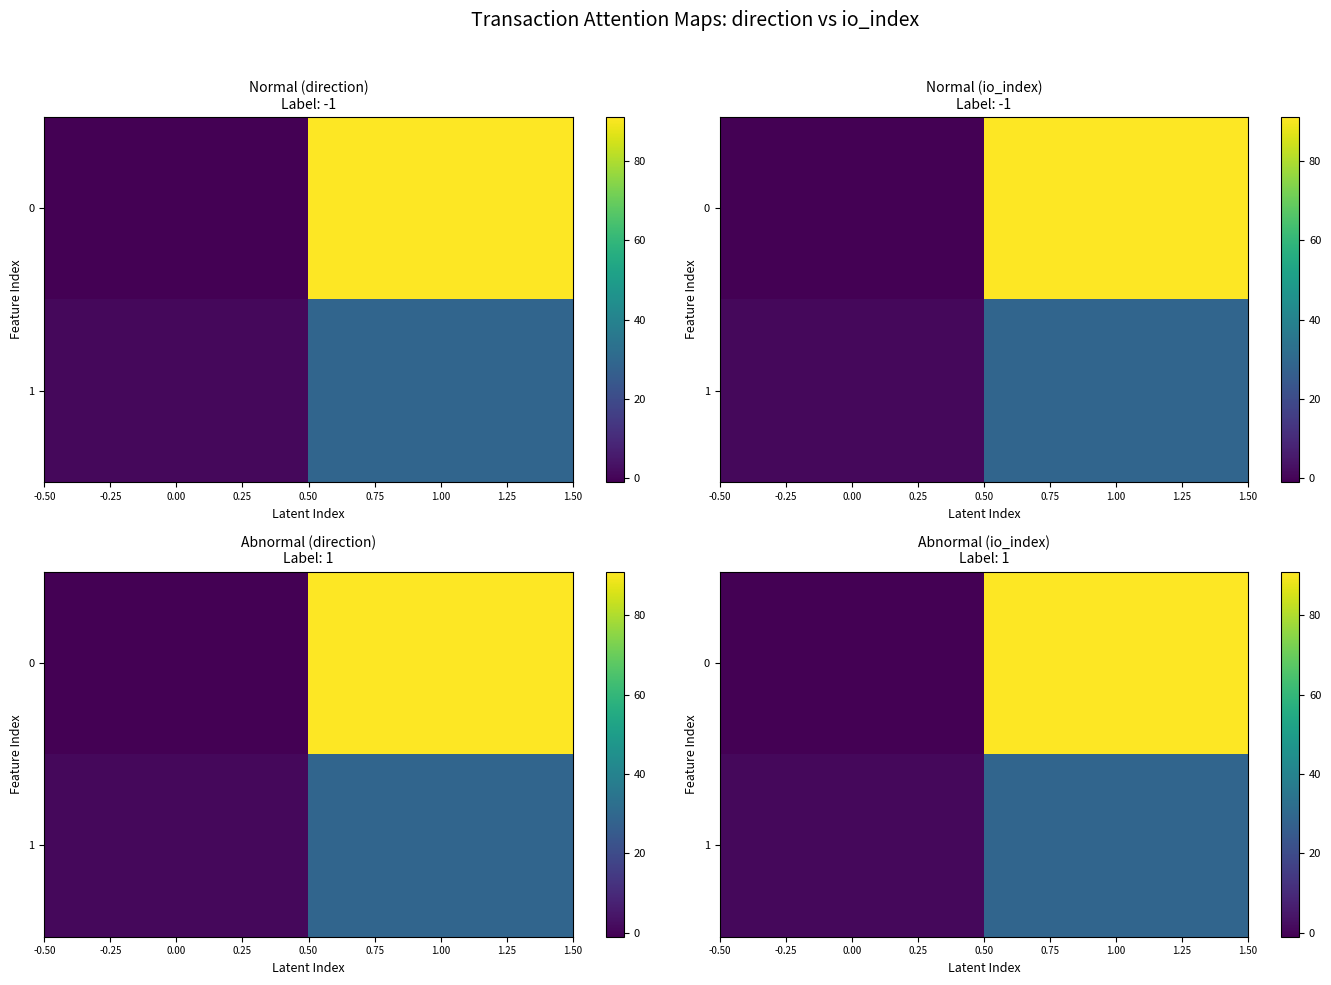

The value of 1 at 1.00 is 46. True or false?

False